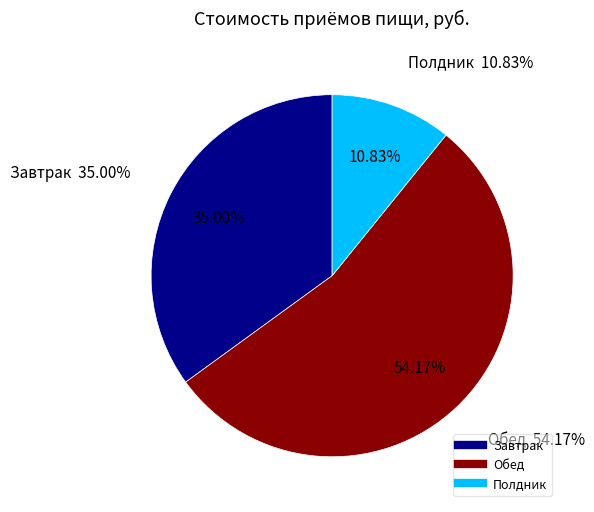

Which category accounts for the majority?

Обед